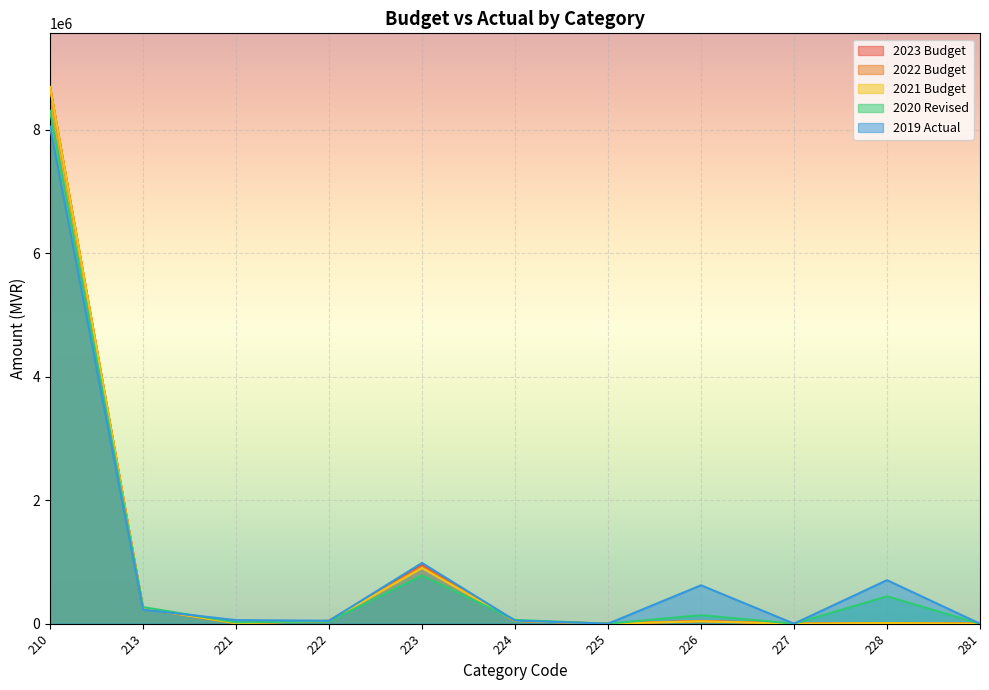

Which series has the widest spread of values?

2023 Budget